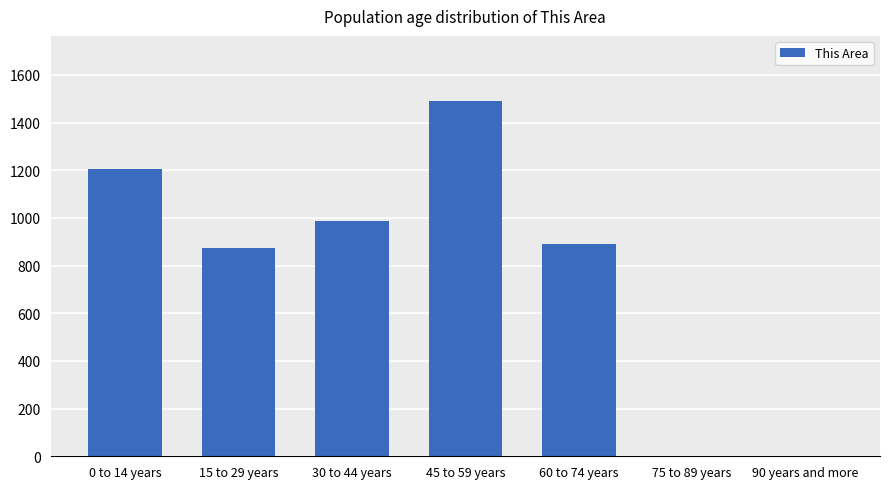

How many data points does each series have?

7